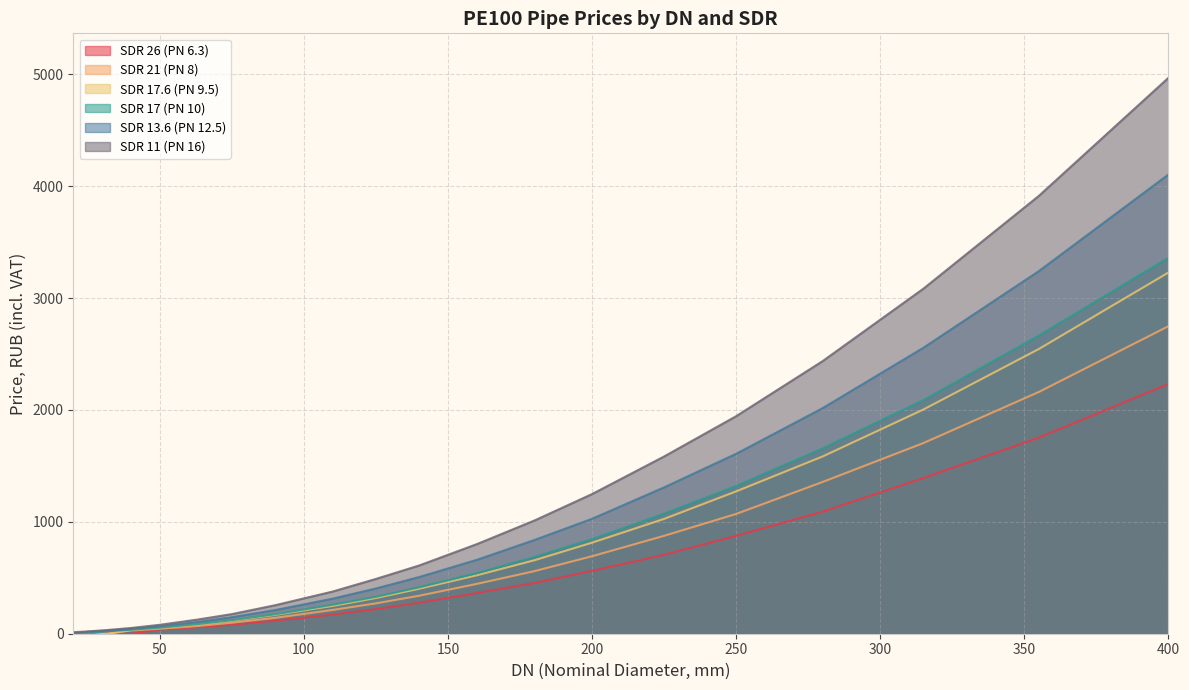

What is the sum of all SDR 13.6 (PN 12.5) values?

19196.9